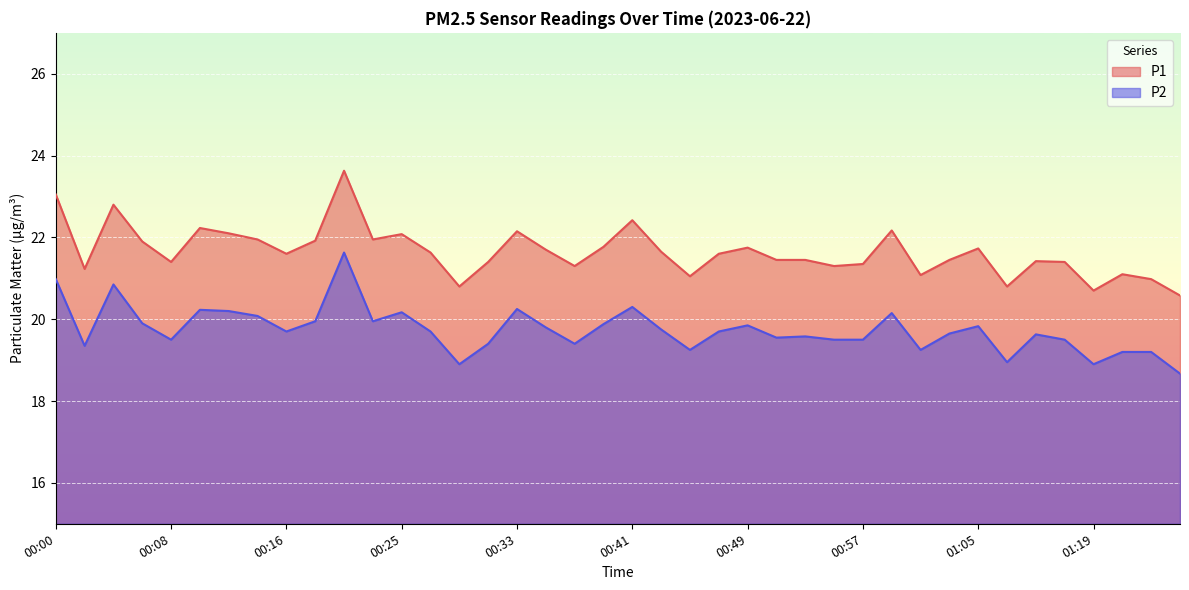

True or false: P1 and P2 cross at least once.

False